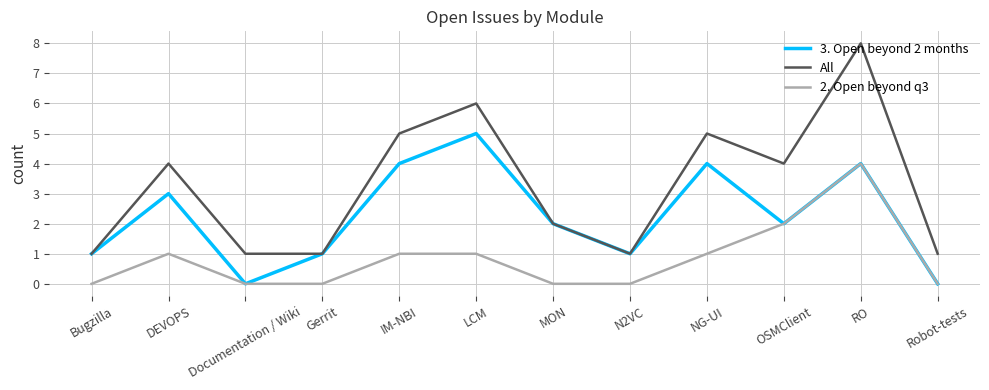

True or false: All and 2. Open beyond q3 intersect in this chart.

False